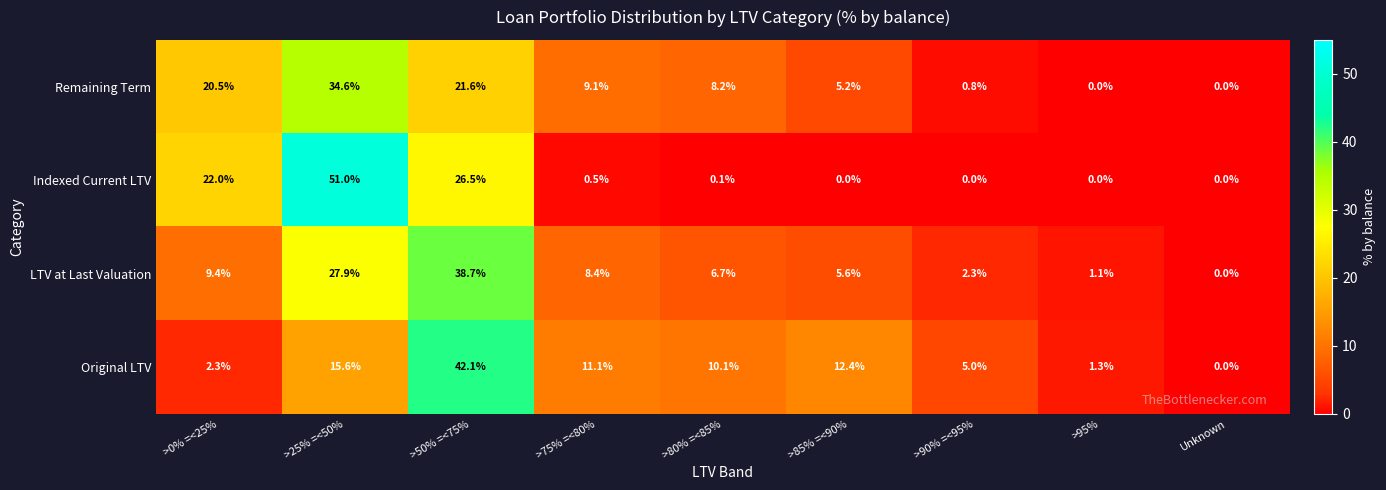

The Original LTV series shows 15.6 at >25% =<50%. True or false?

True